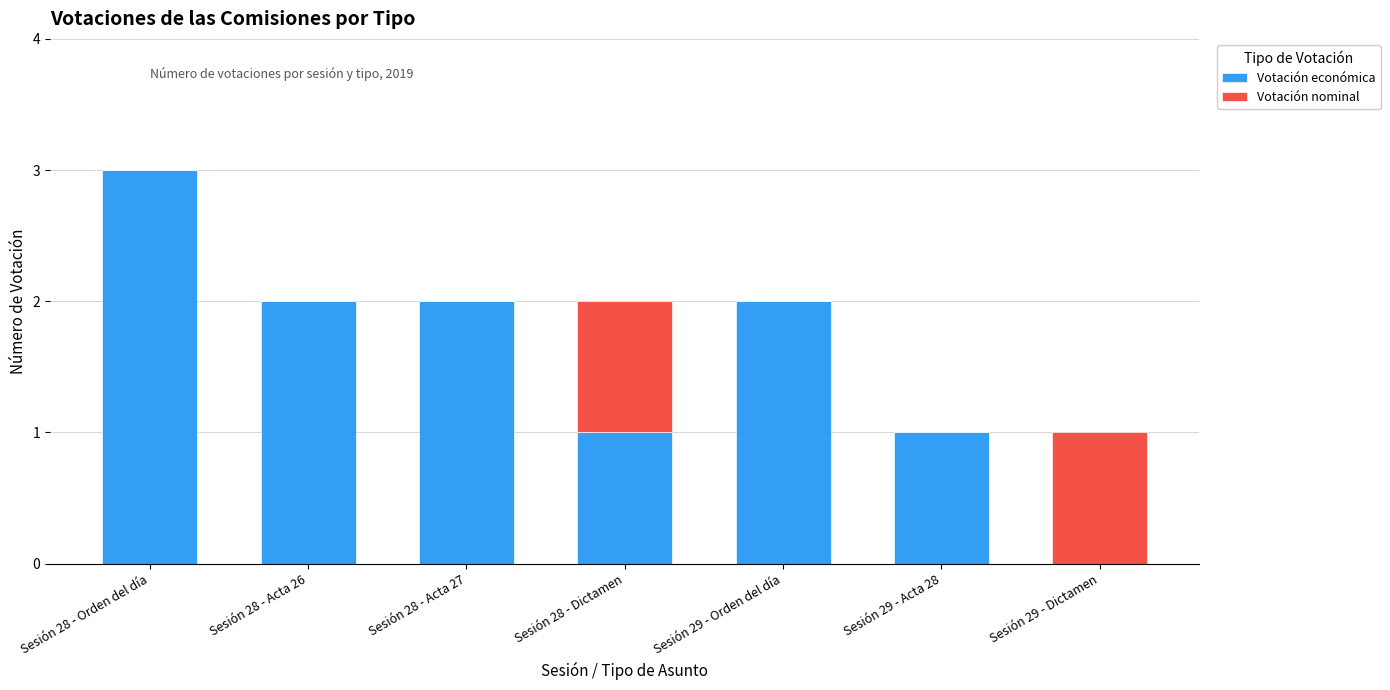

At which category is the sum across all series the highest?

Sesión 28 - Orden del día